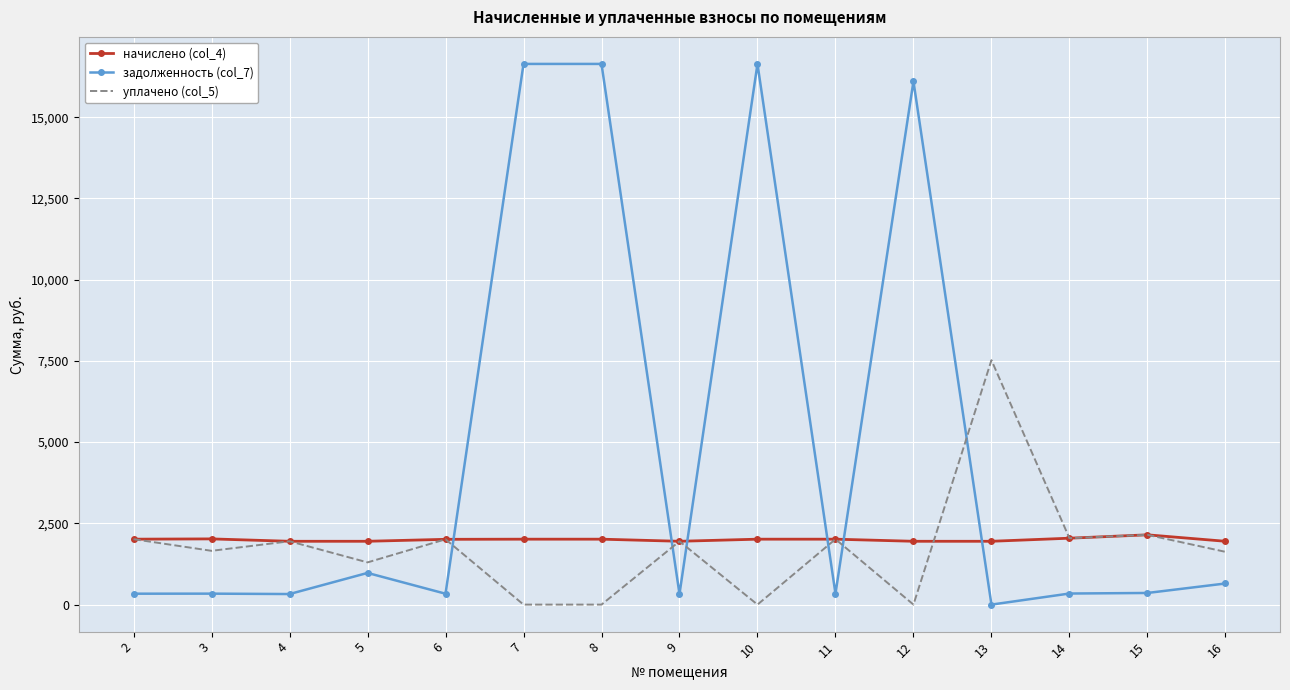

Is the value of начислено (col_4) at 5 greater than the value of уплачено (col_5) at 8?

Yes